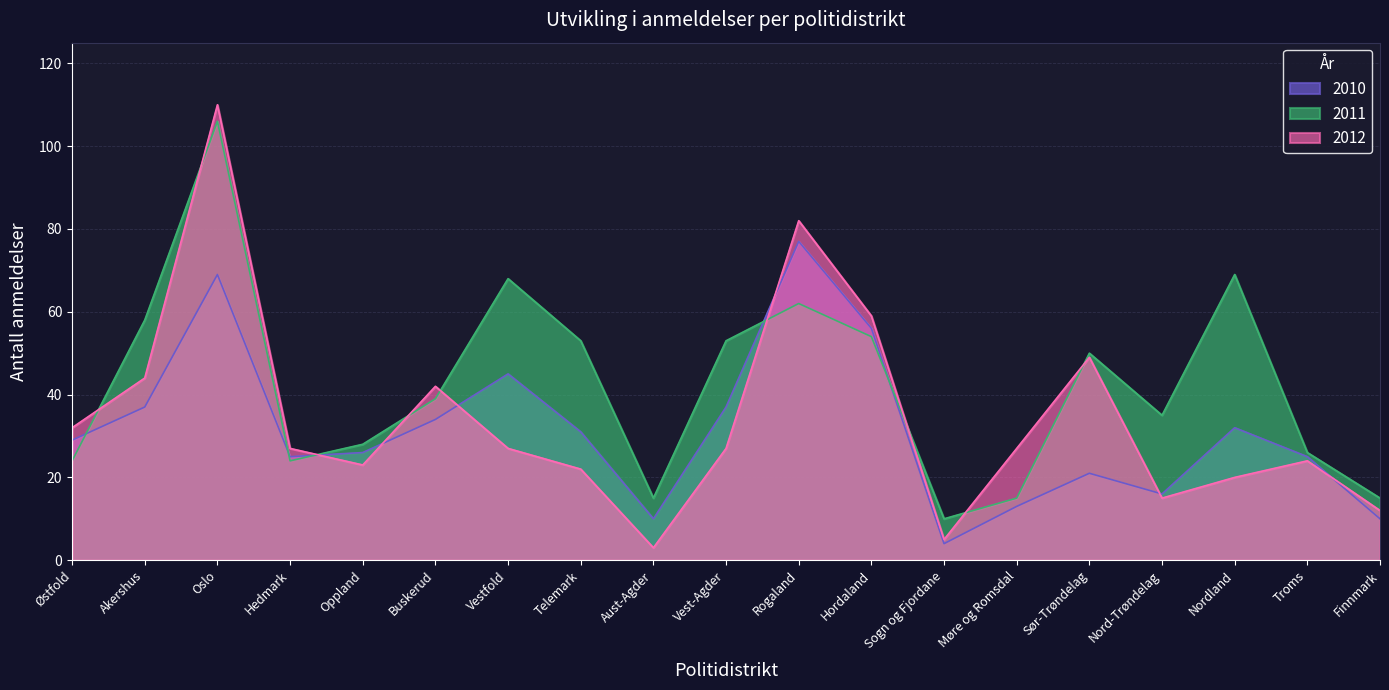

Does the chart display data point markers on the line(s)?

No